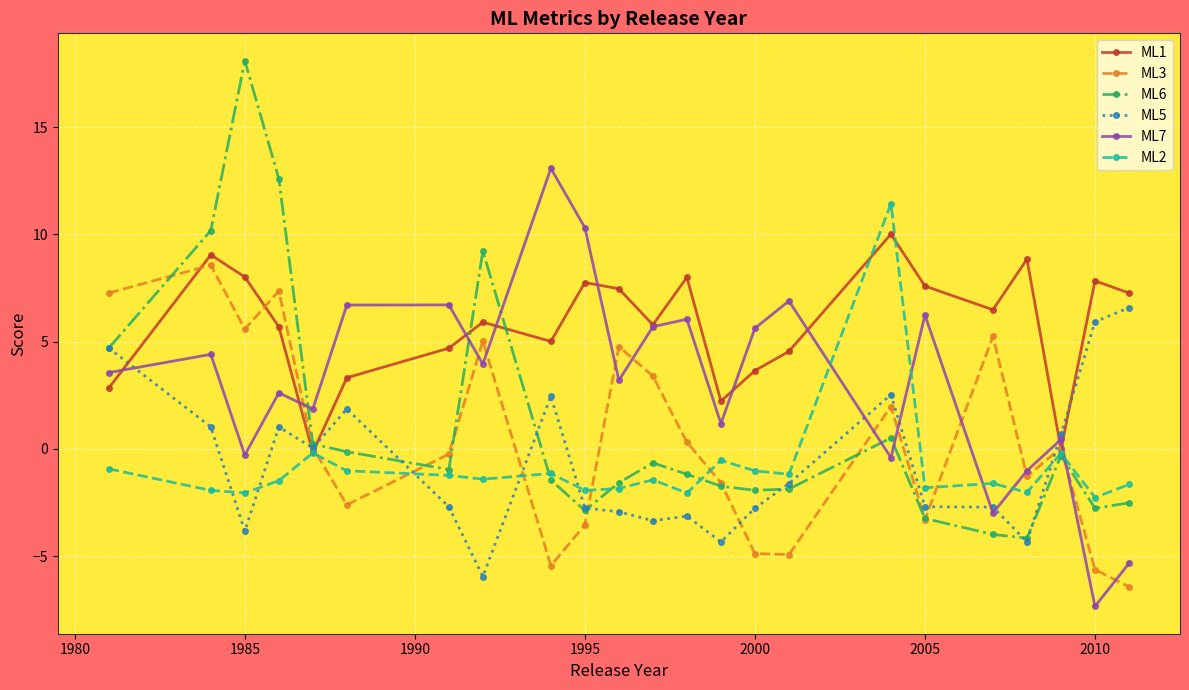

Which series has the largest range (max minus min)?

ML6